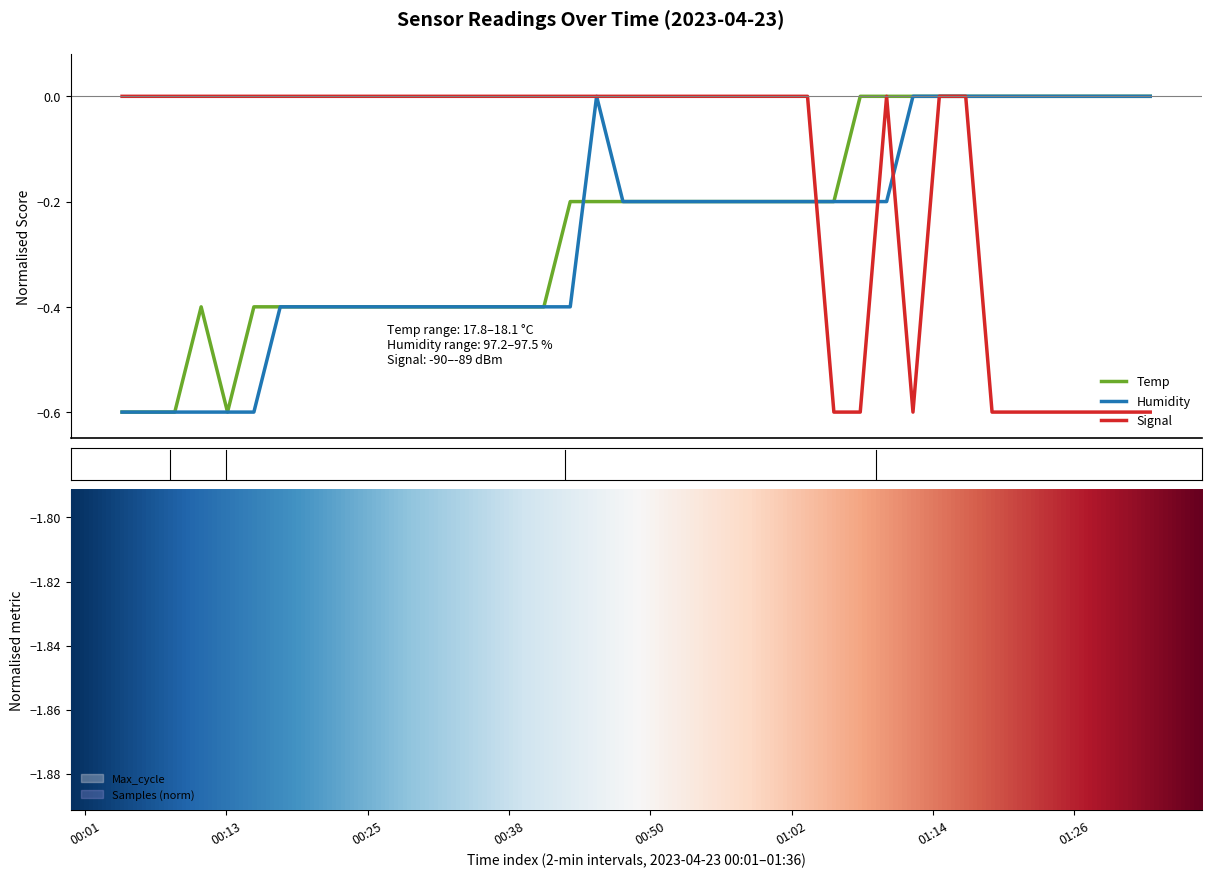

How many intersections are there between Temp and Humidity?

2